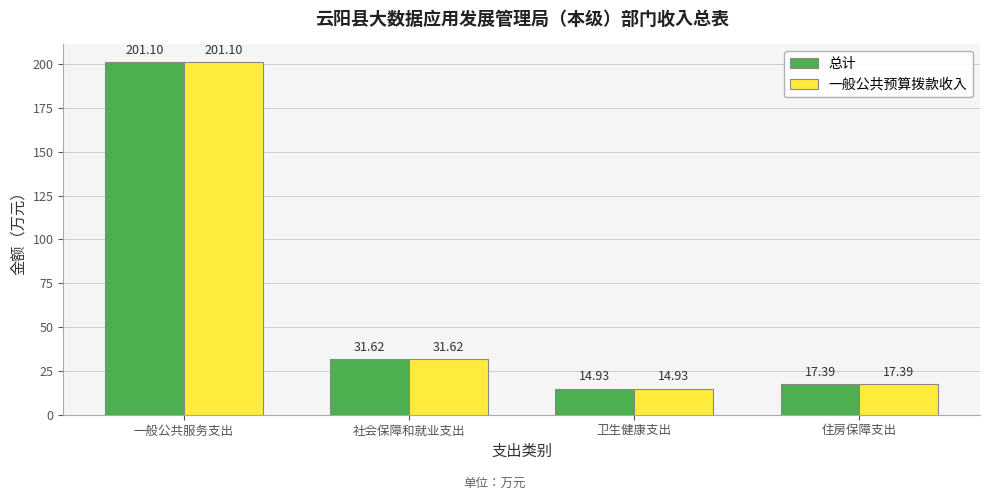

What is the difference between the 总计 values at 住房保障支出 and 社会保障和就业支出?

14.2